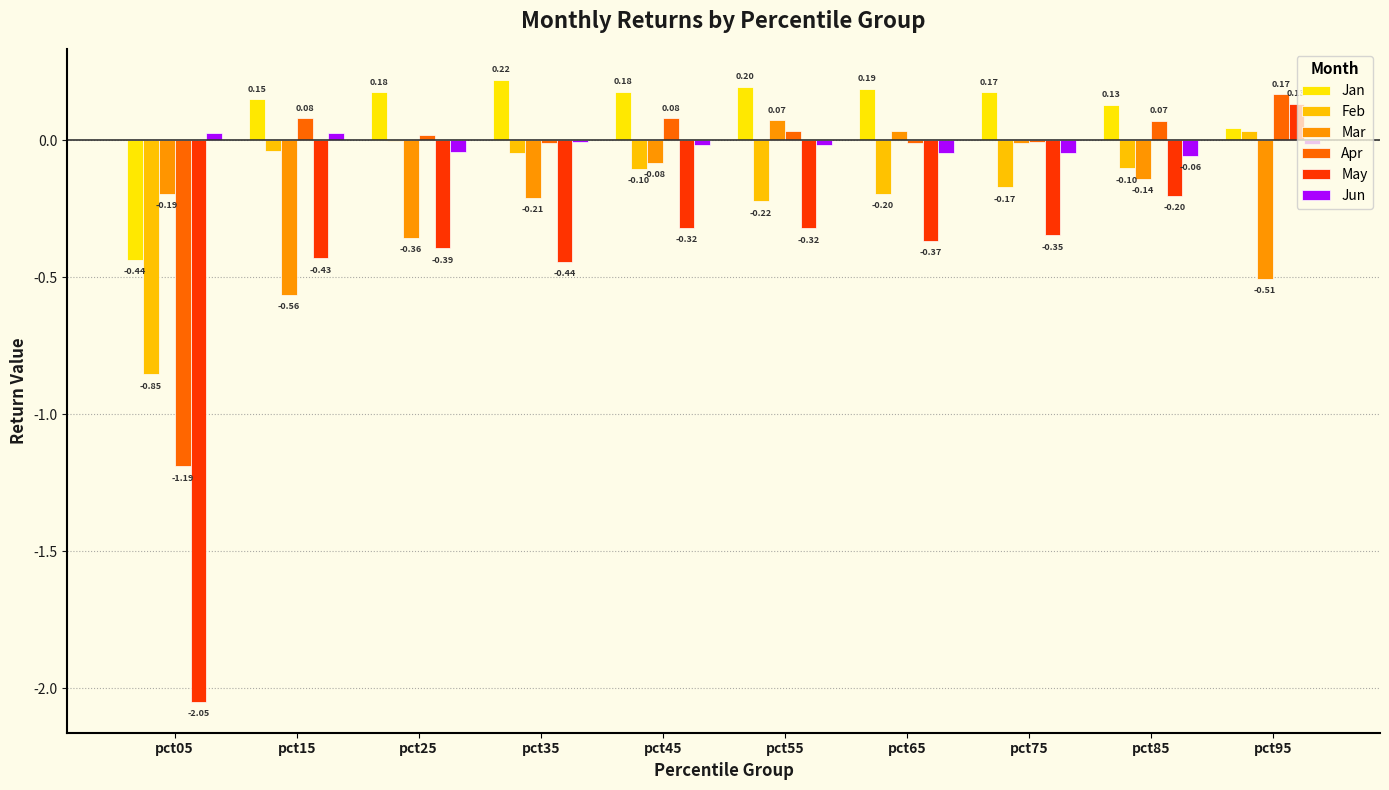

At which category does the chart reach its peak across all series?

pct35